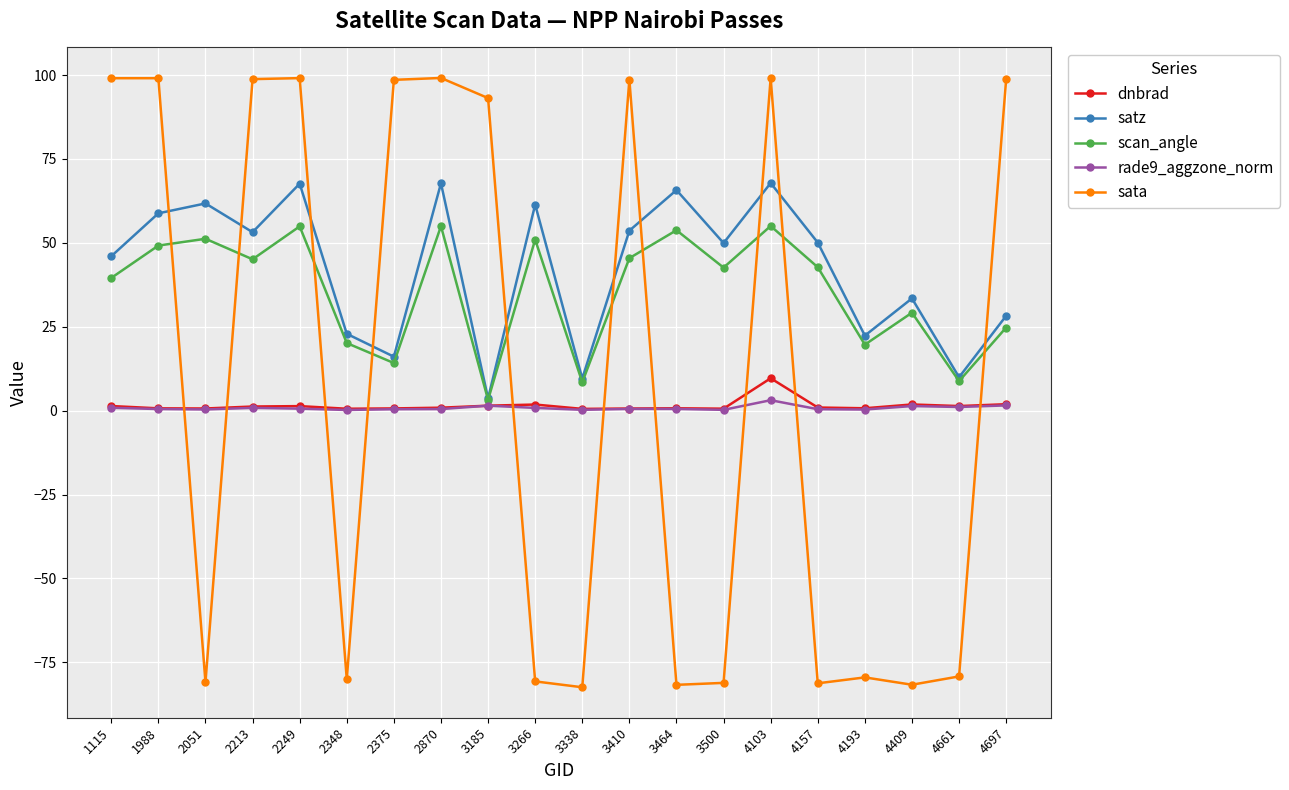

Is it true that sata equals 141.5 at 1988?

False